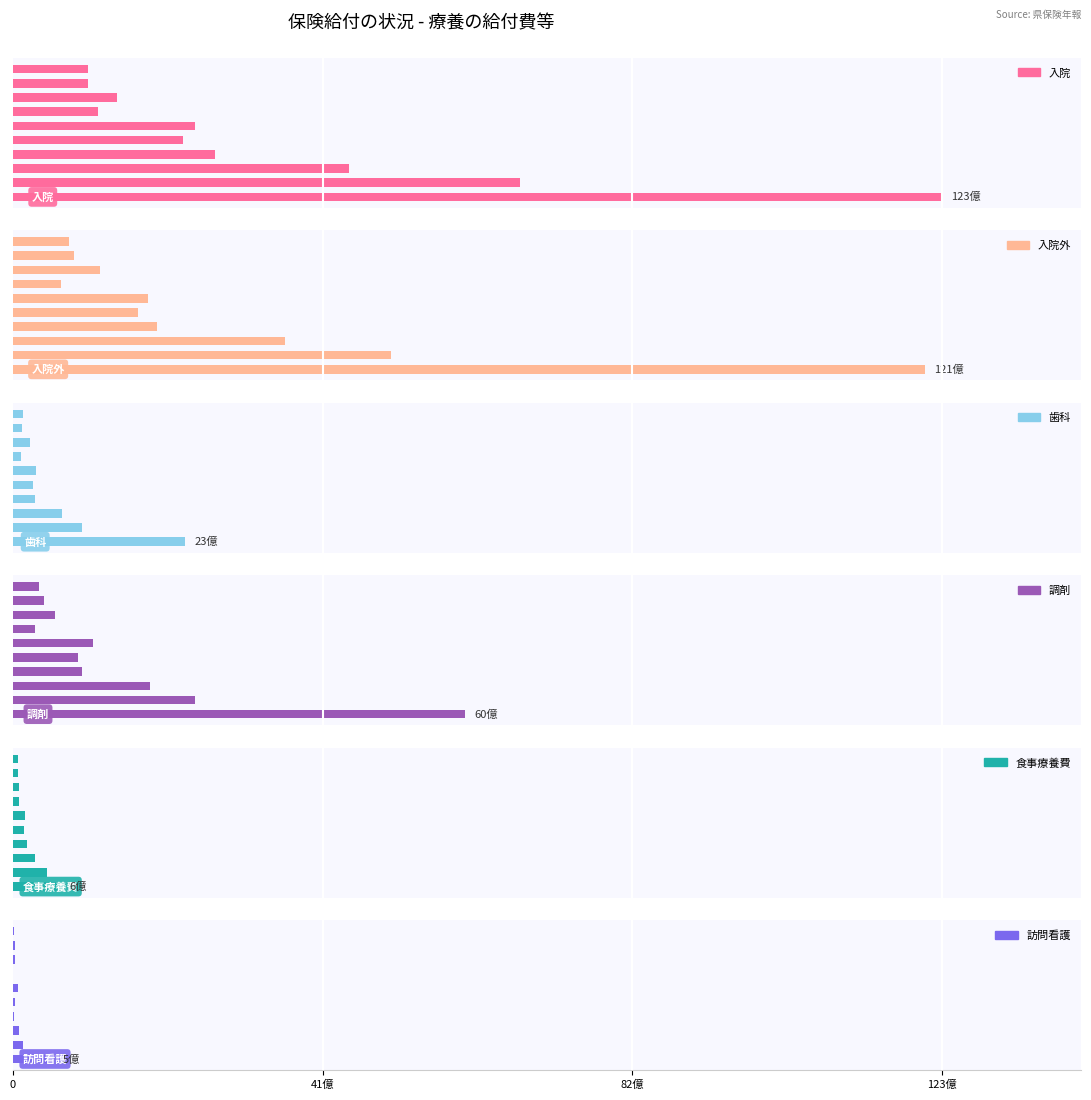

Is the value of 訪問看護 at 41億 greater than the value of 調剤 at 0?

No